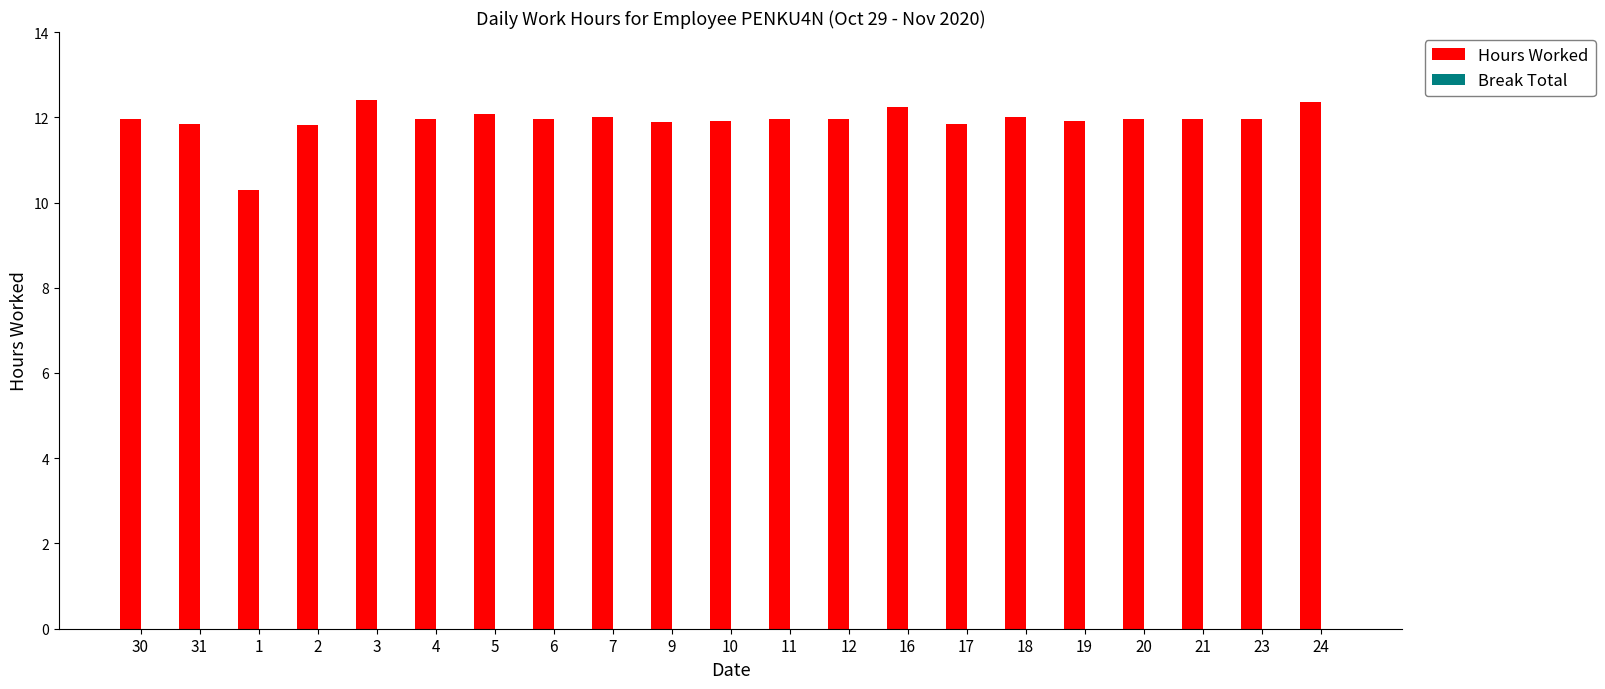

How many bars are there in total?

21